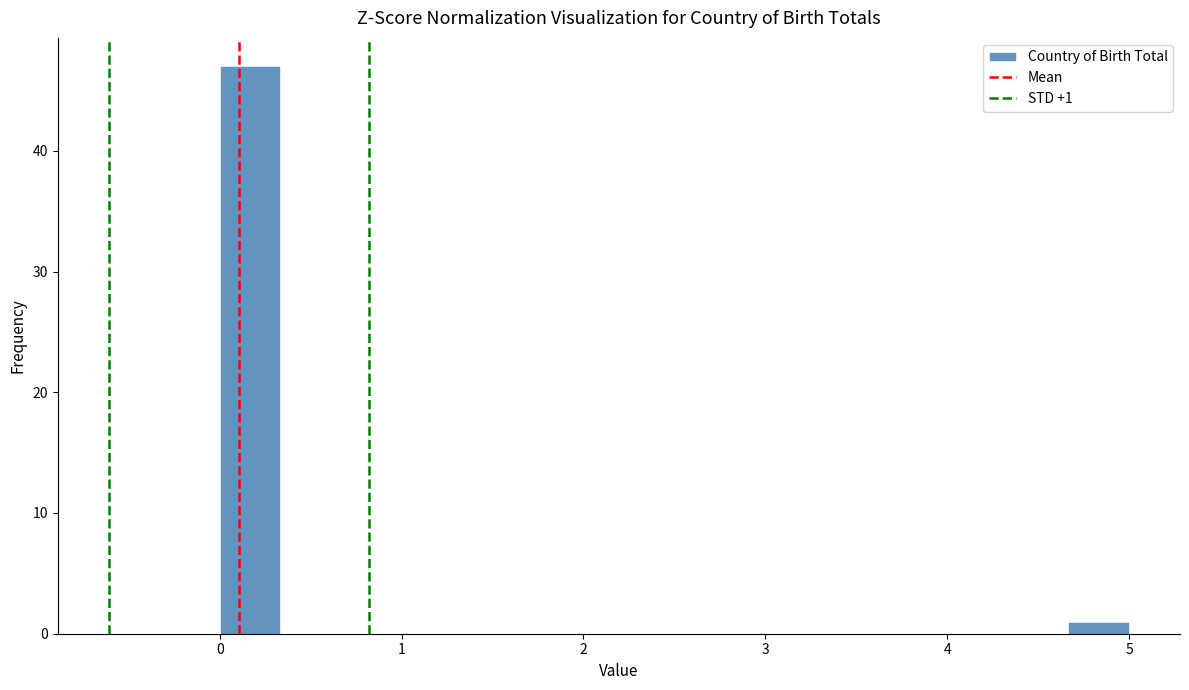

Read against the x-axis, roughly where is the centre of the tallest bar?

0.2